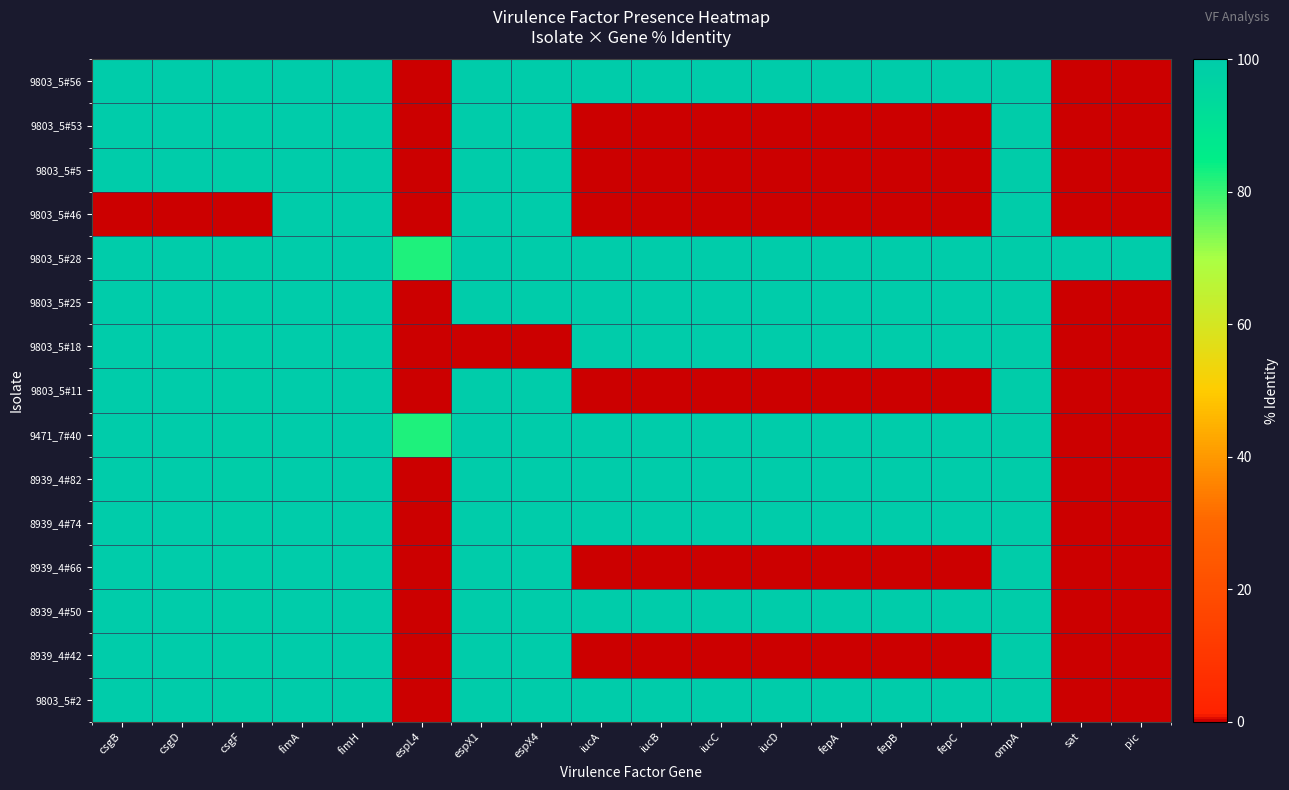

What is the change in value from csgB to iucA?

+0.2